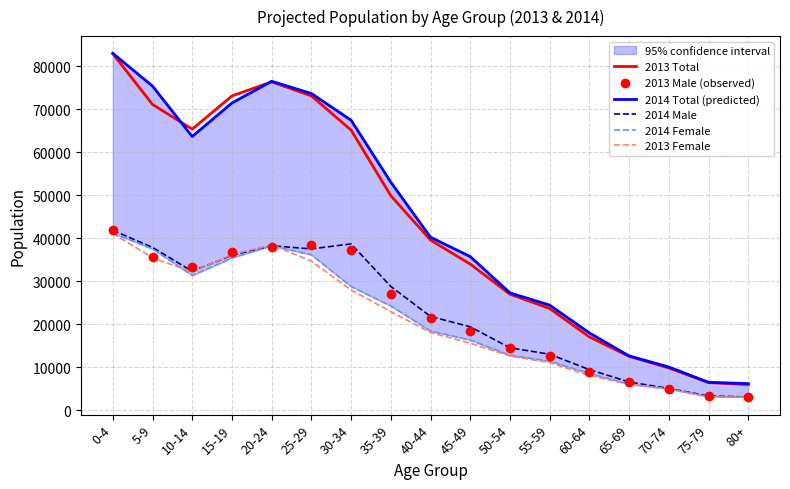

Which series has the widest spread of Y values?

2013 Total